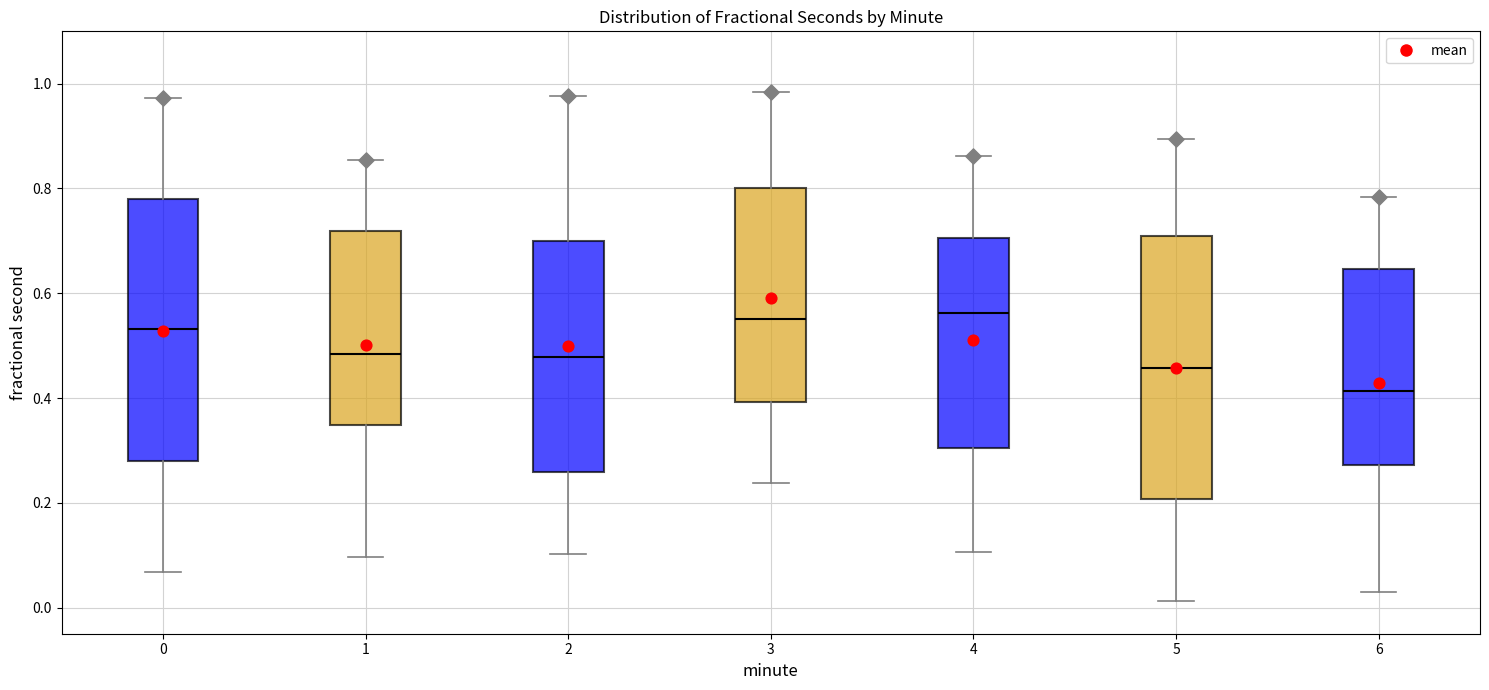

Reading left to right, transcribe this box plot: for each box, give where its median line is, the range the box spans, and where its two whiskers end, as read against the y-axis. The values are not printed on the chart, so give them approximately, as read against the axis.

0: median 0.54, box 0.28 to 0.78, whiskers 0.06 to 0.98
1: median 0.48, box 0.34 to 0.72, whiskers 0.10 to 0.86
2: median 0.48, box 0.26 to 0.70, whiskers 0.10 to 0.98
3: median 0.56, box 0.40 to 0.80, whiskers 0.24 to 0.98
4: median 0.56, box 0.30 to 0.70, whiskers 0.10 to 0.86
5: median 0.46, box 0.20 to 0.70, whiskers 0.02 to 0.90
6: median 0.42, box 0.28 to 0.64, whiskers 0.02 to 0.78